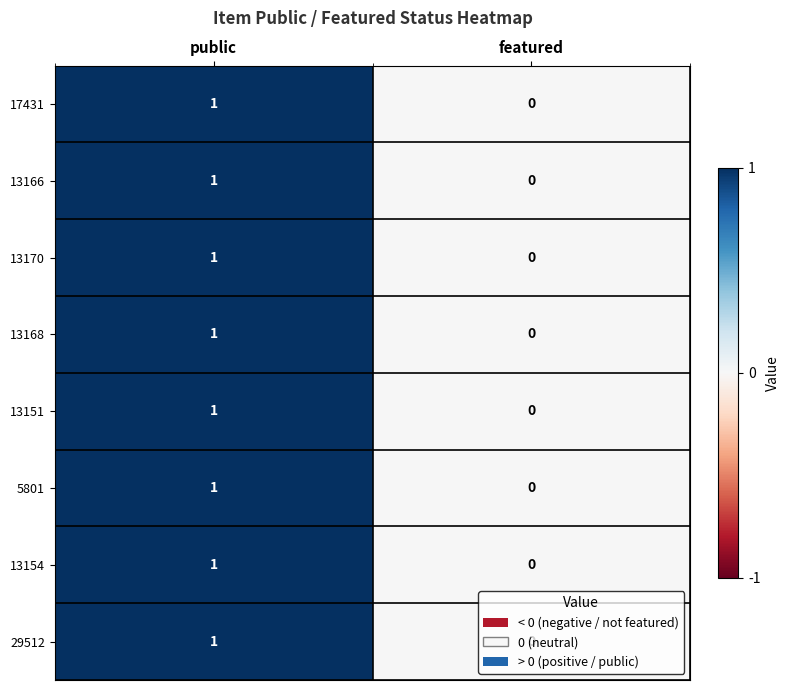

At which category is the sum across all series the highest?

public